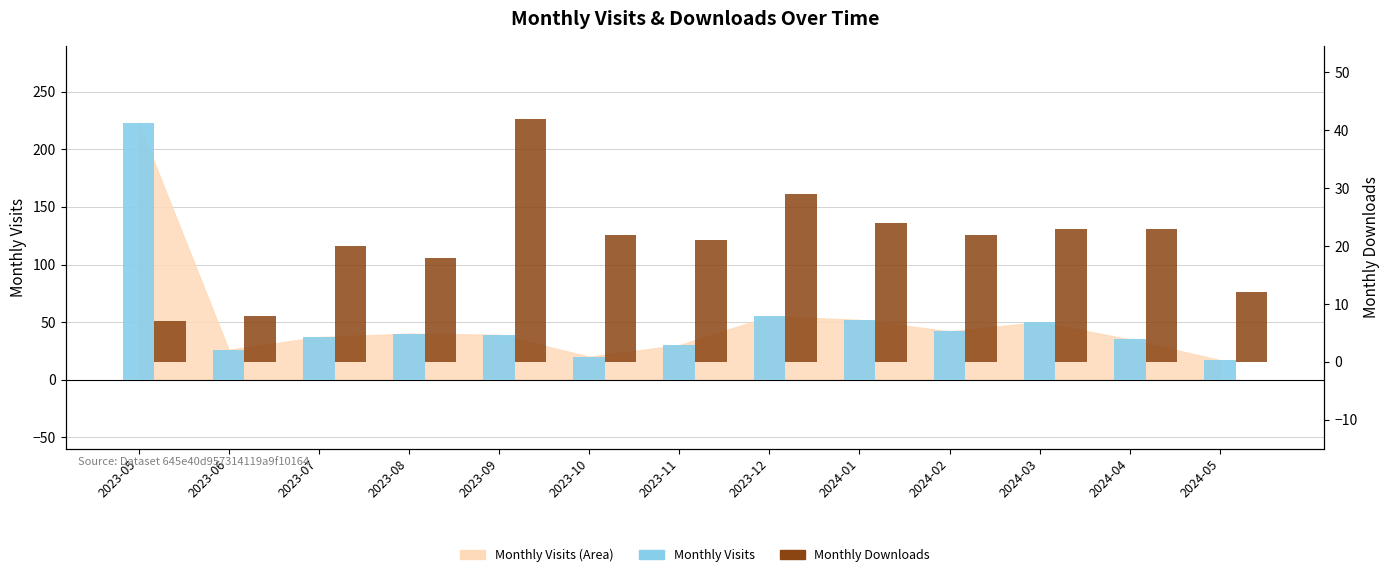

Reading left to right, extract all data points from this chart.

Monthly Visits: 2023-05=223	2023-06=26	2023-07=37	2023-08=40	2023-09=39	2023-10=20	2023-11=30	2023-12=55	2024-01=52	2024-02=42	2024-03=50	2024-04=35	2024-05=17
Monthly Downloads: 2023-05=7	2023-06=8	2023-07=20	2023-08=18	2023-09=42	2023-10=22	2023-11=21	2023-12=29	2024-01=24	2024-02=22	2024-03=23	2024-04=23	2024-05=12